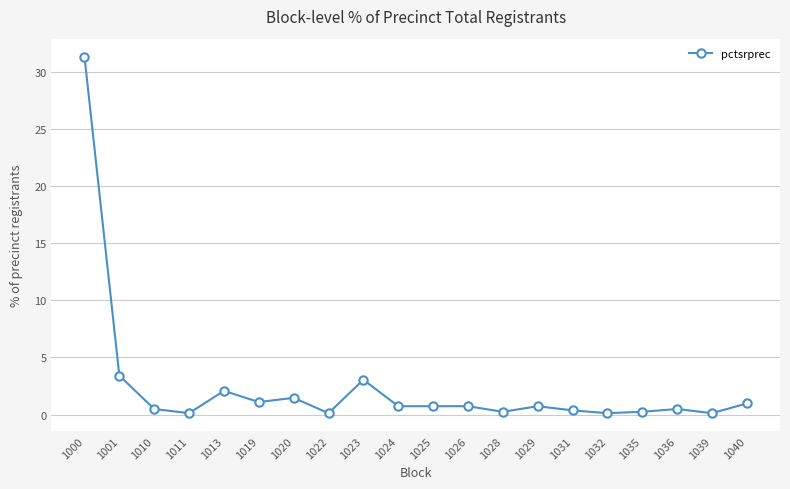

Is this an area chart (filled region under the line)?

No